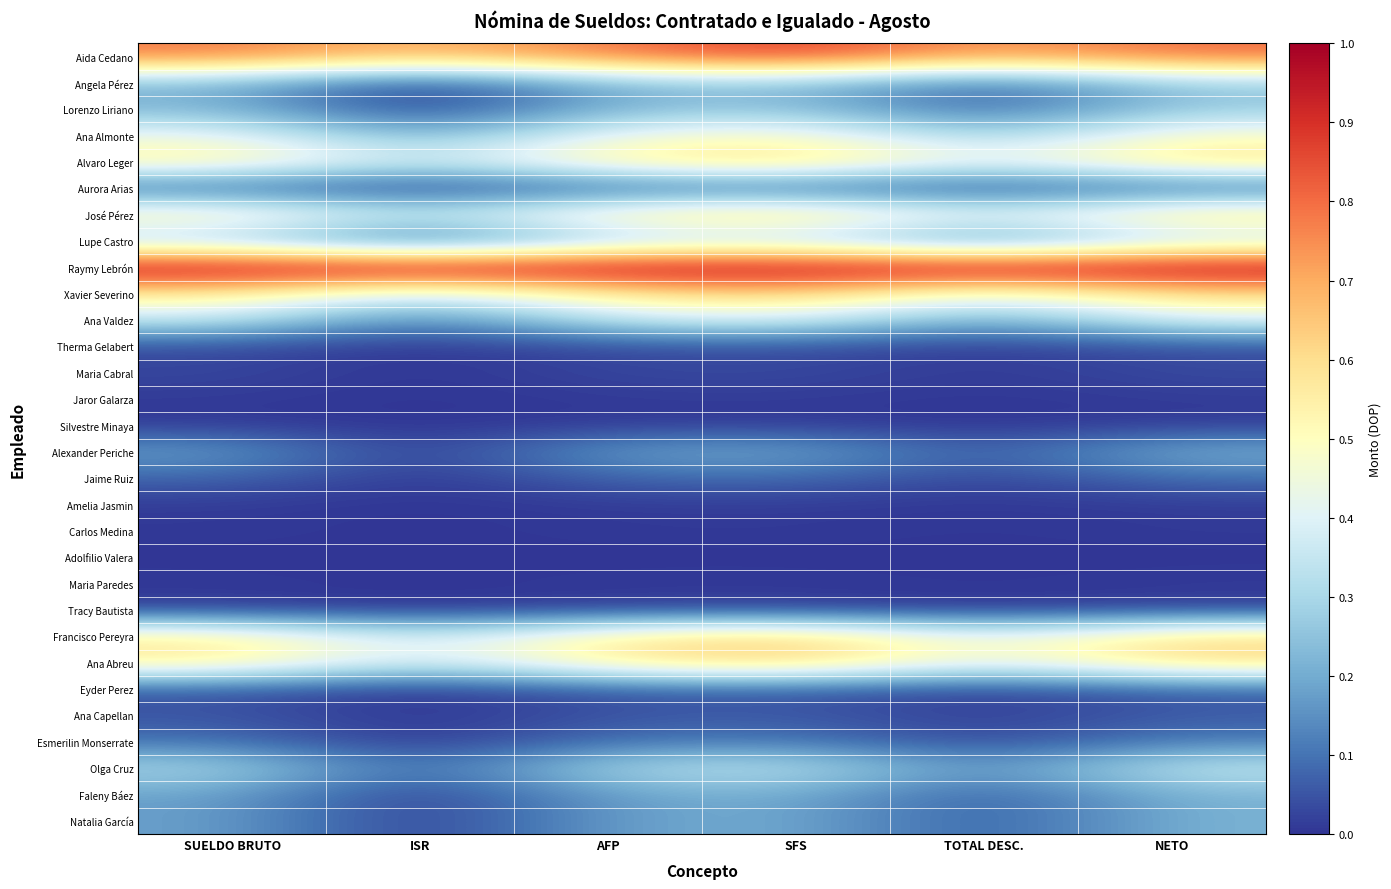

Which has a higher value, NETO or SFS?

SFS